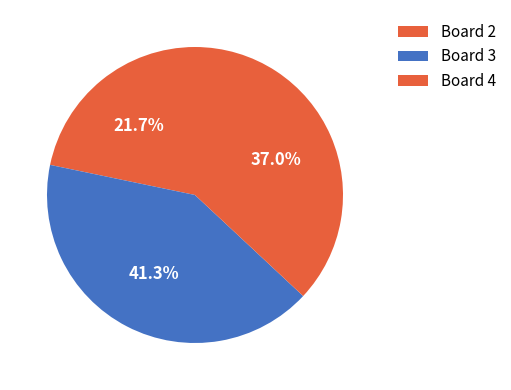

How many slices are in this pie chart?

3